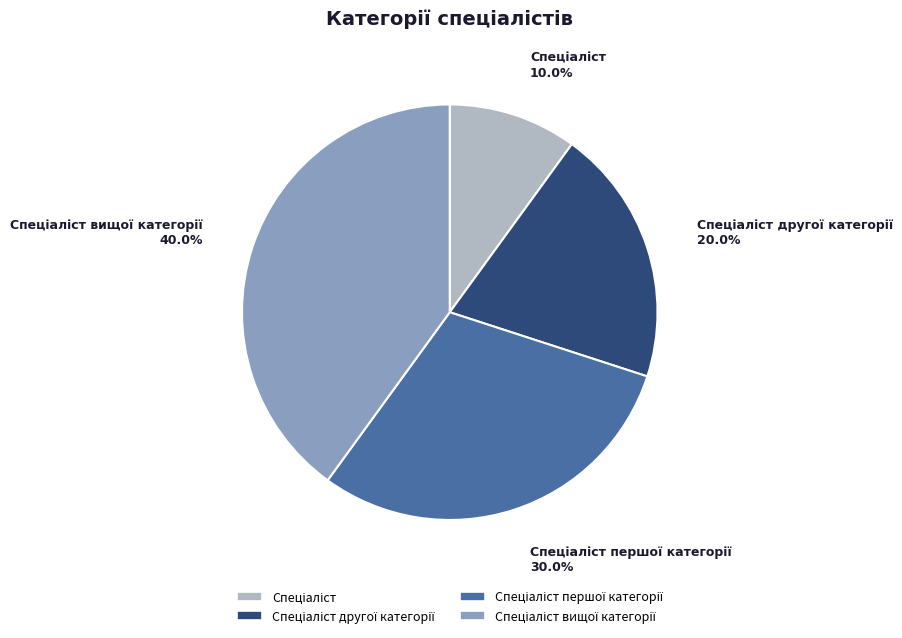

Is there any slice that represents more than half of the pie?

No